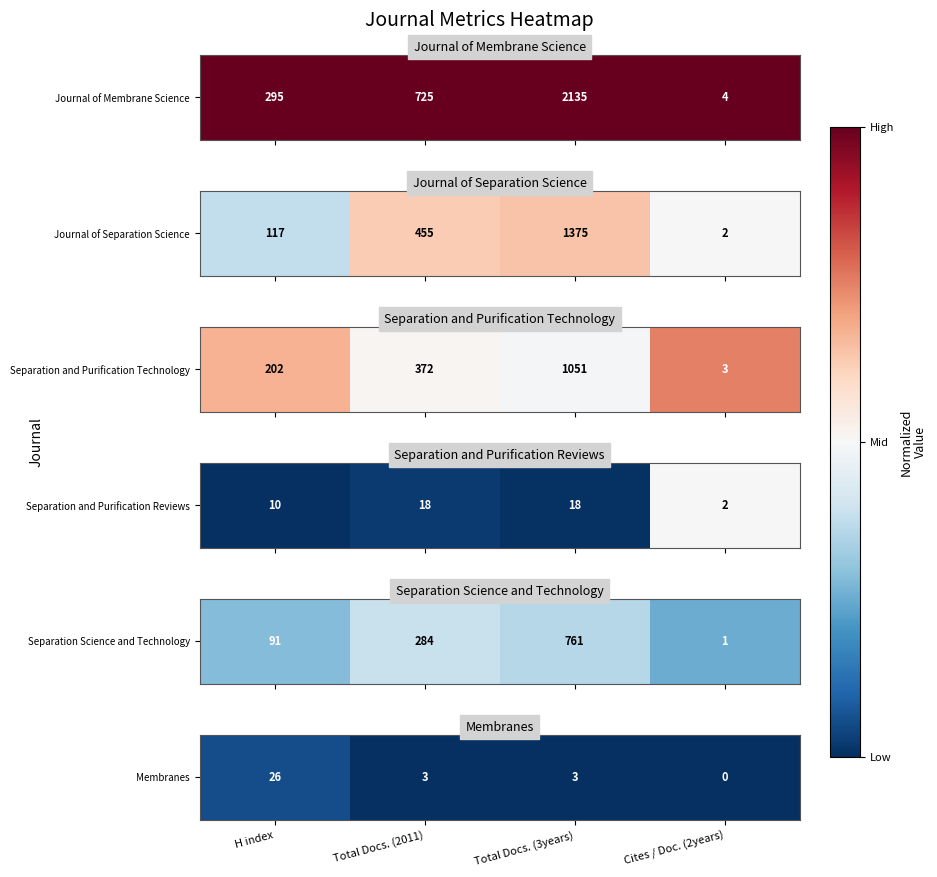

At which category does the chart reach its minimum across all series?

Total Docs. (2011)